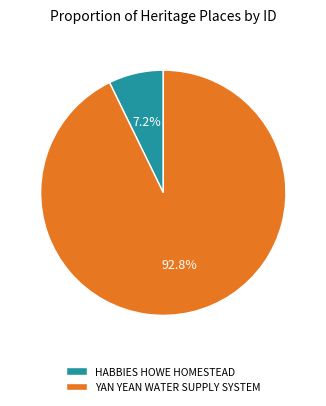

Between HABBIES HOWE HOMESTEAD and YAN YEAN WATER SUPPLY SYSTEM, which is larger?

YAN YEAN WATER SUPPLY SYSTEM